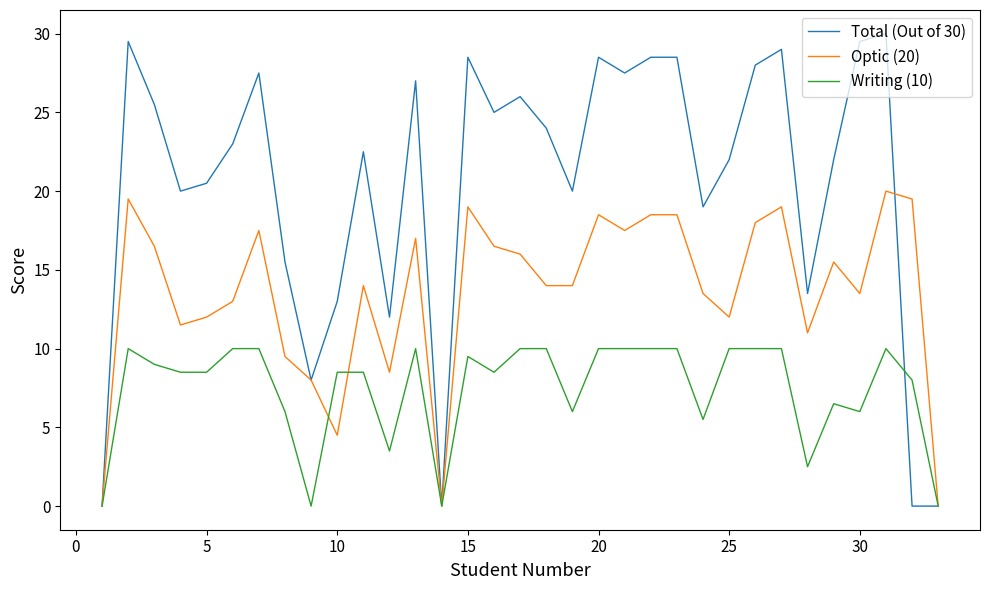

What is the difference between the second highest and second lowest values in the Total (Out of 30) series?

29.5